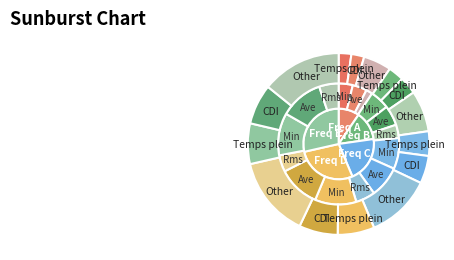

Count the number of slices in the pie.

40